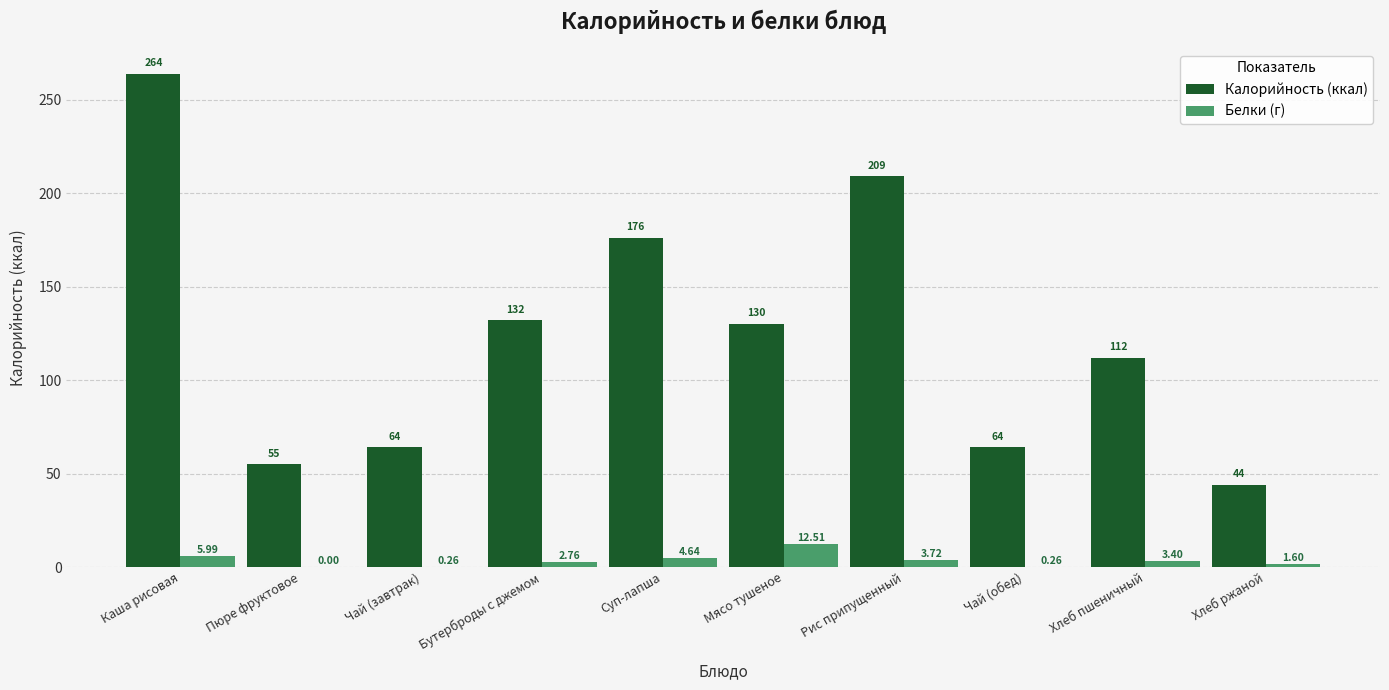

Does the chart contain stacked bars?

No